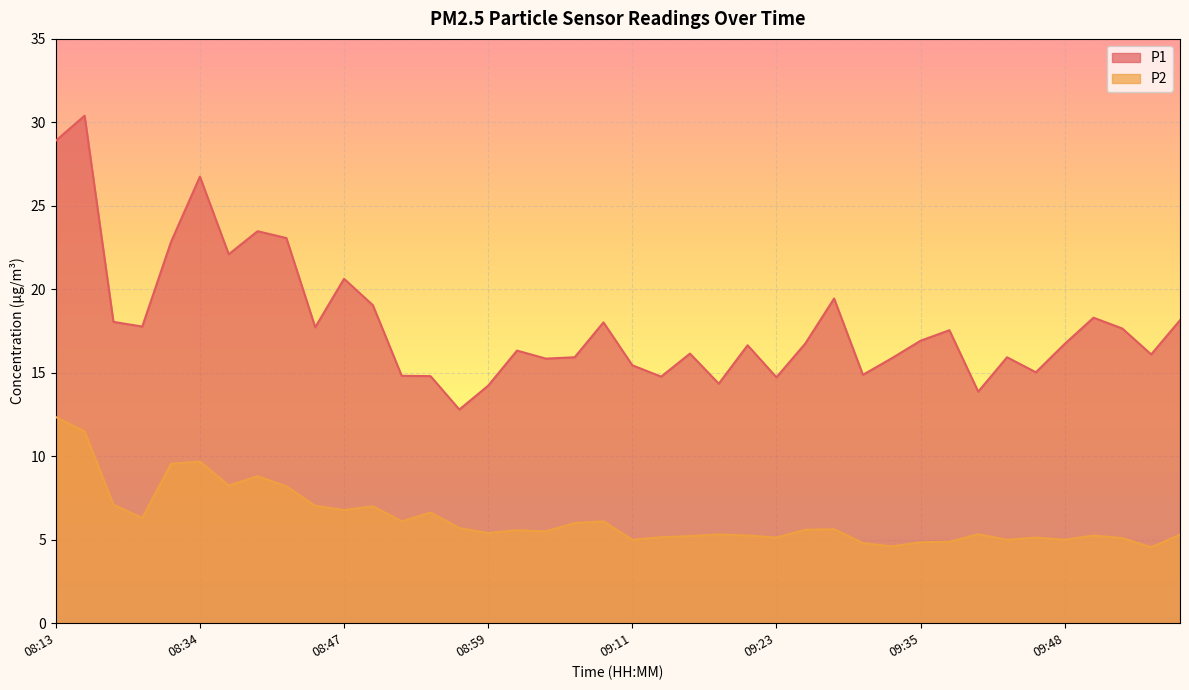

At which label does P1 first exceed 16?

08:13